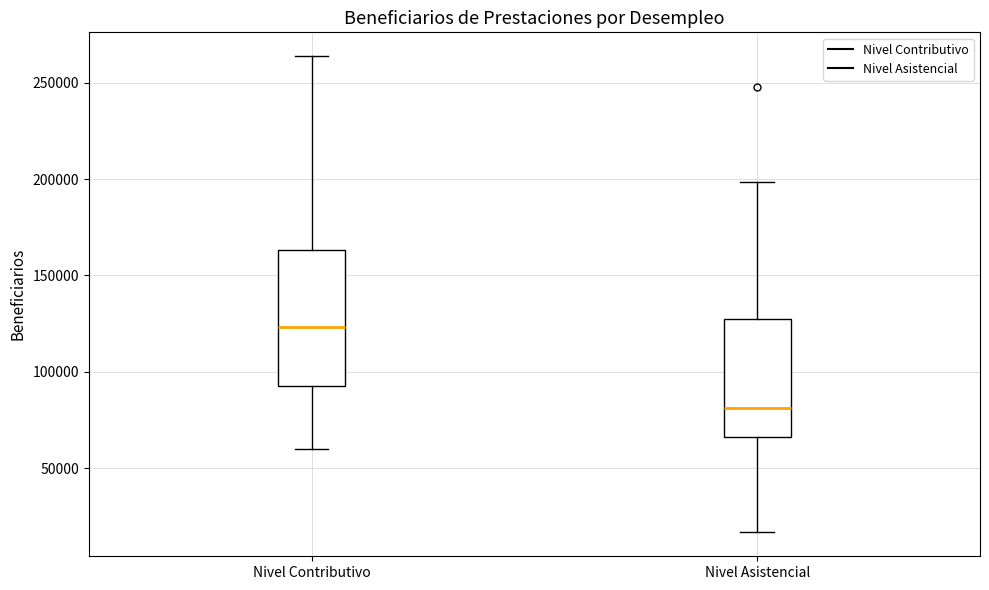

Which box is the tallest, from its lower edge to its upper edge?

Nivel Contributivo